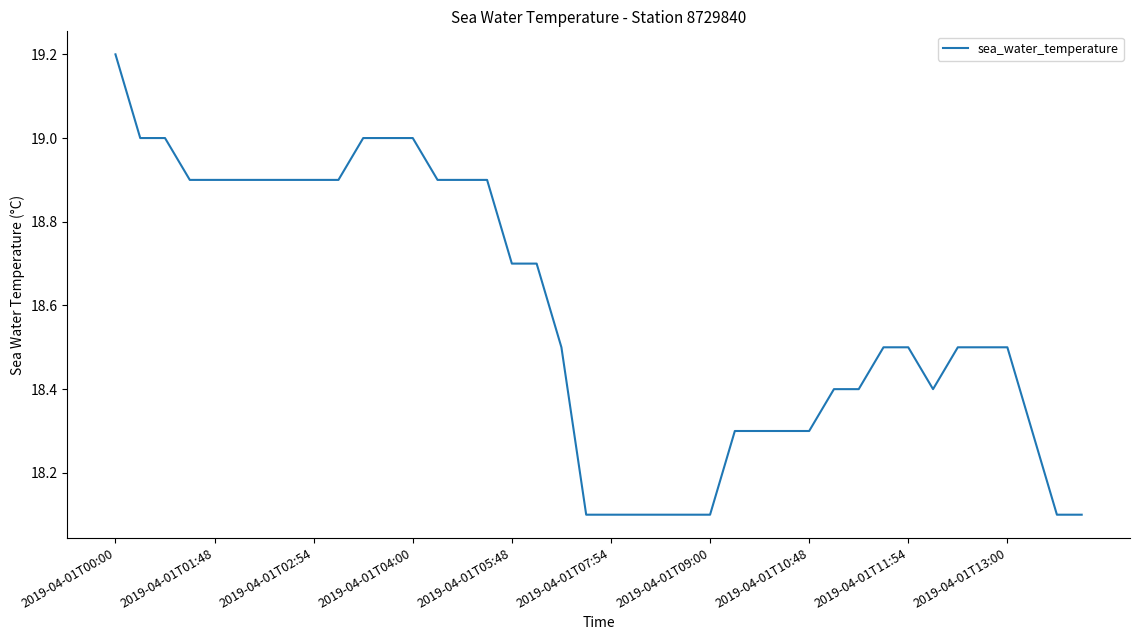

What is the difference between the maximum and minimum values?

1.1